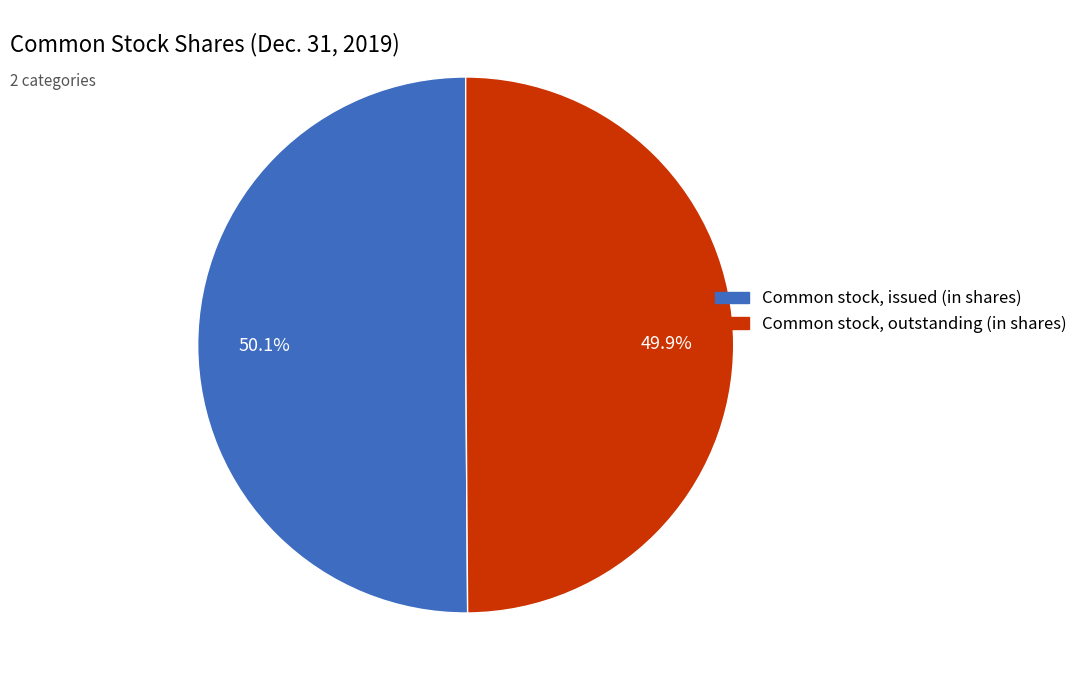

The Common stock, outstanding (in shares) slice represents 38% of the pie. True or false?

False